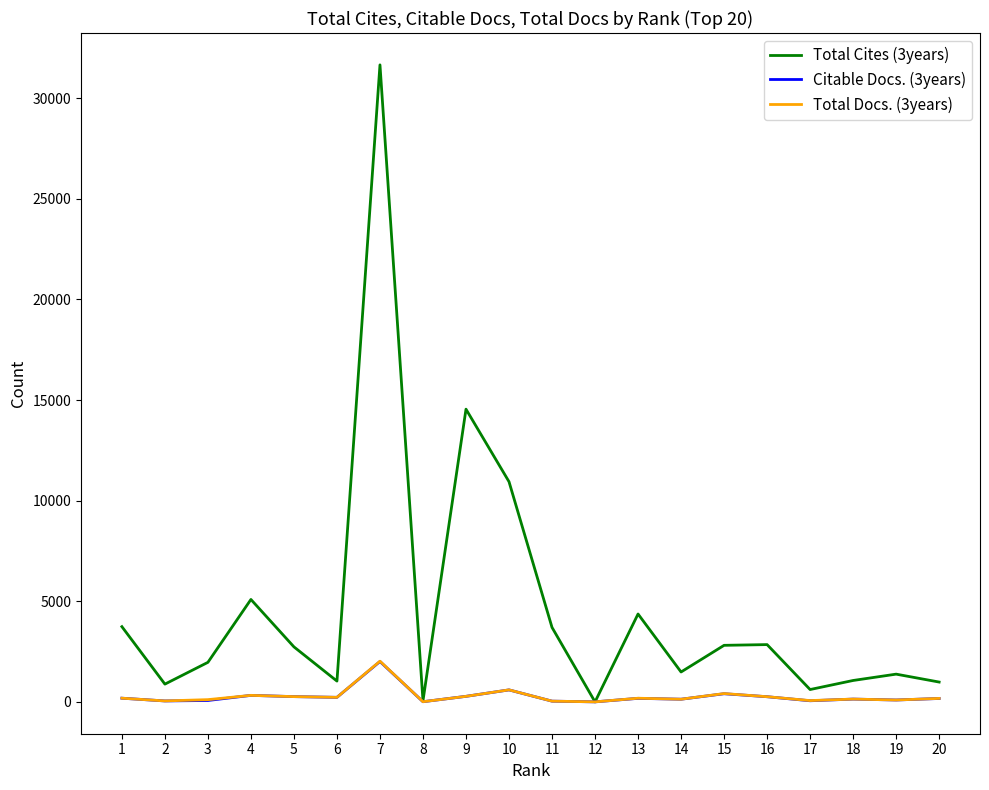

Does the chart have visible grid lines?

No